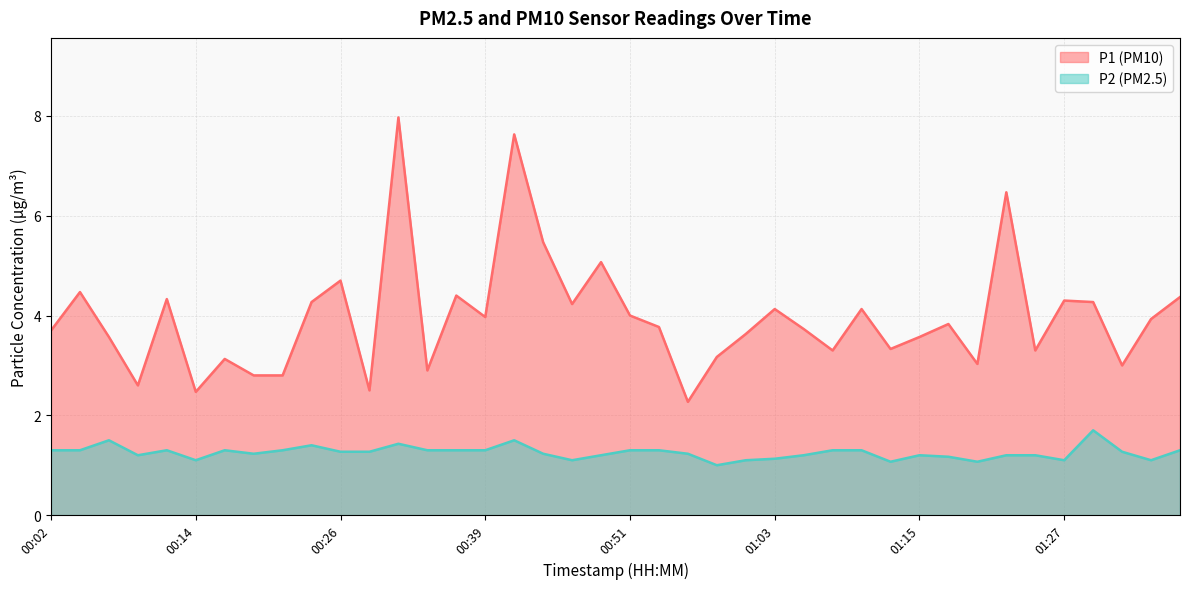

True or false: P1 and P2 intersect in this chart.

False